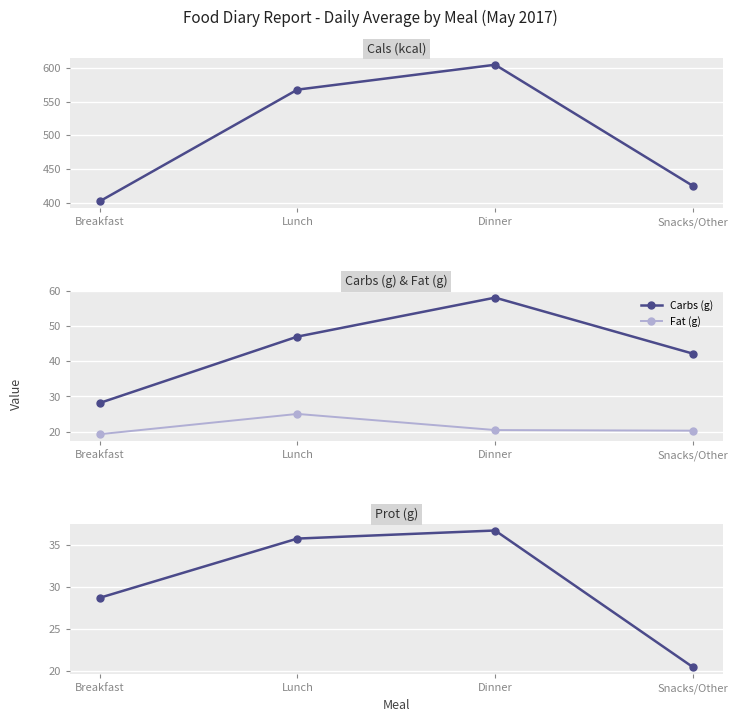

The Cals (kcal) series shows 402.0 at Breakfast. True or false?

True